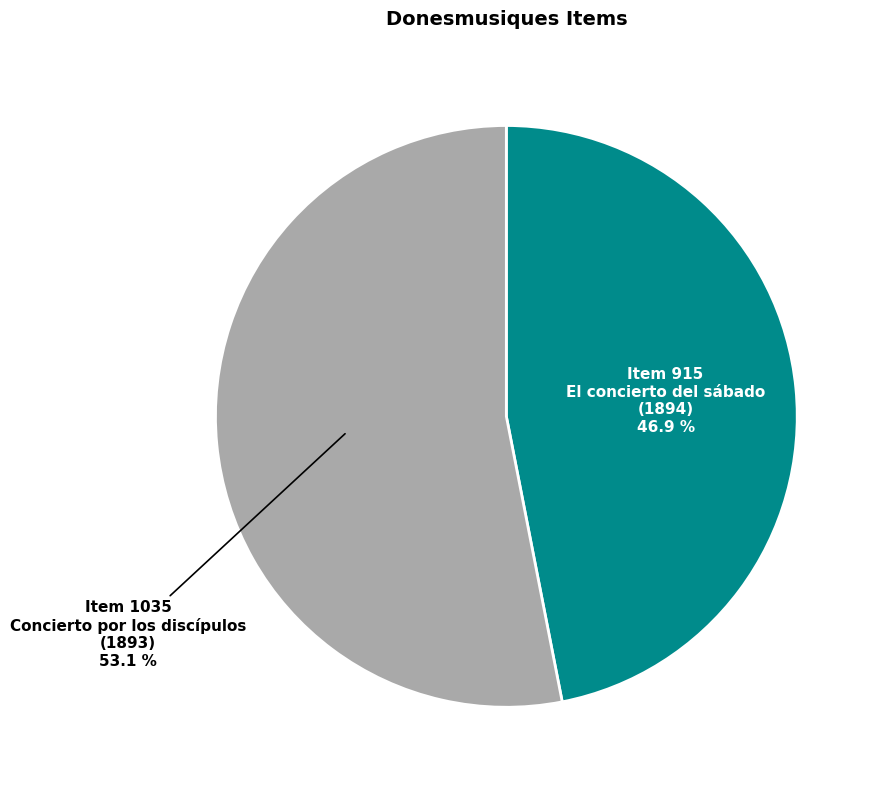

What portion of the pie excludes Item 1035?

46.9%